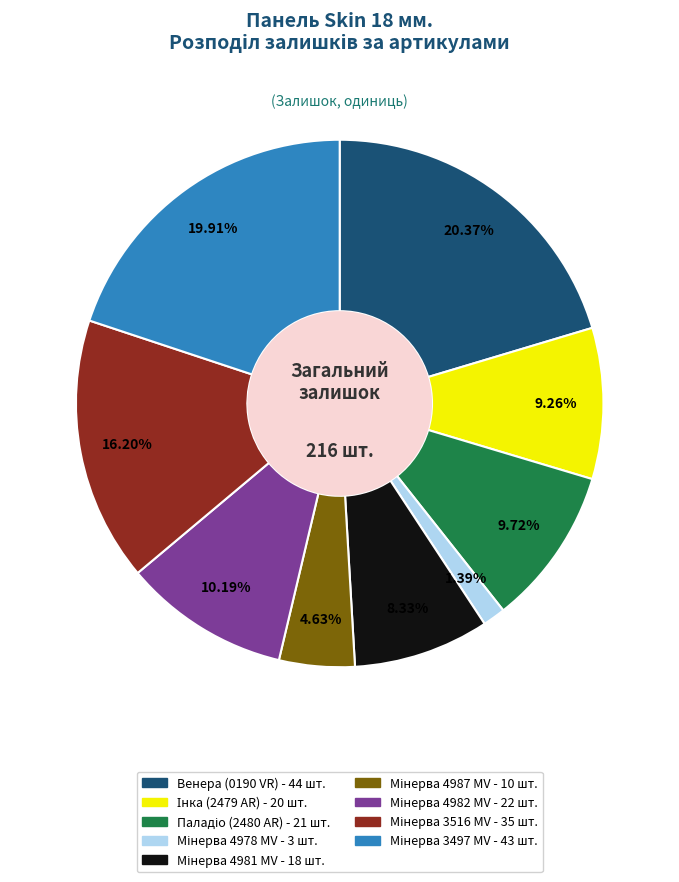

Does any single category account for the majority?

No